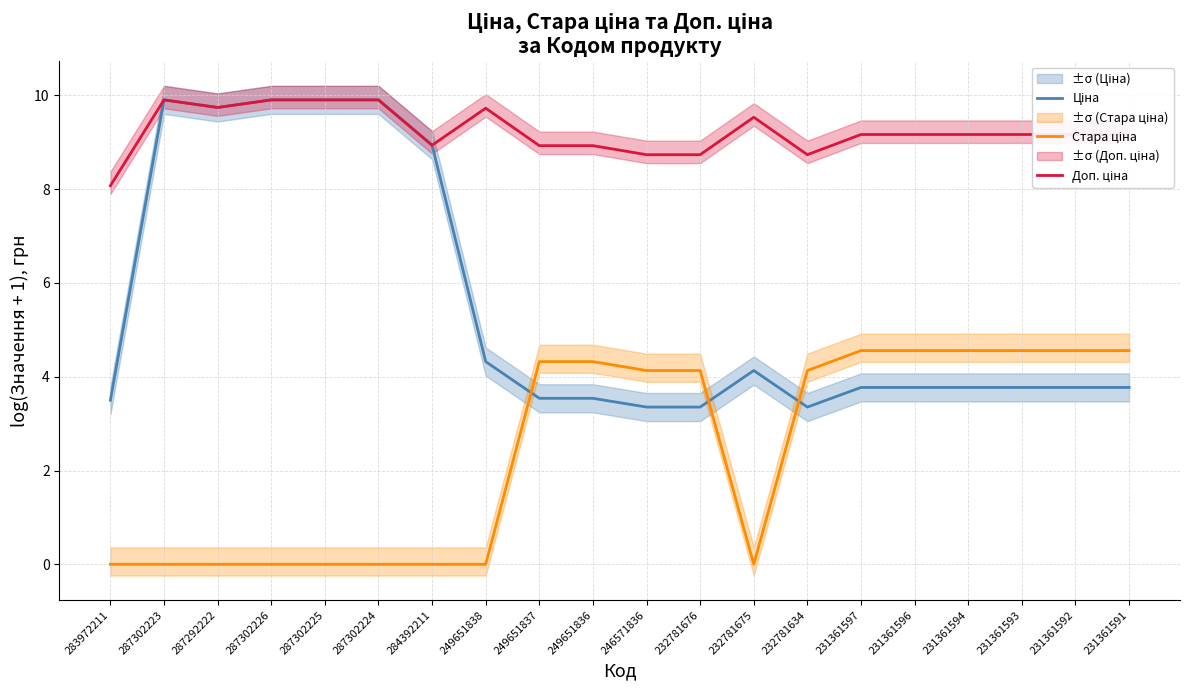

What is the total value across all series at 231361593?

17.5